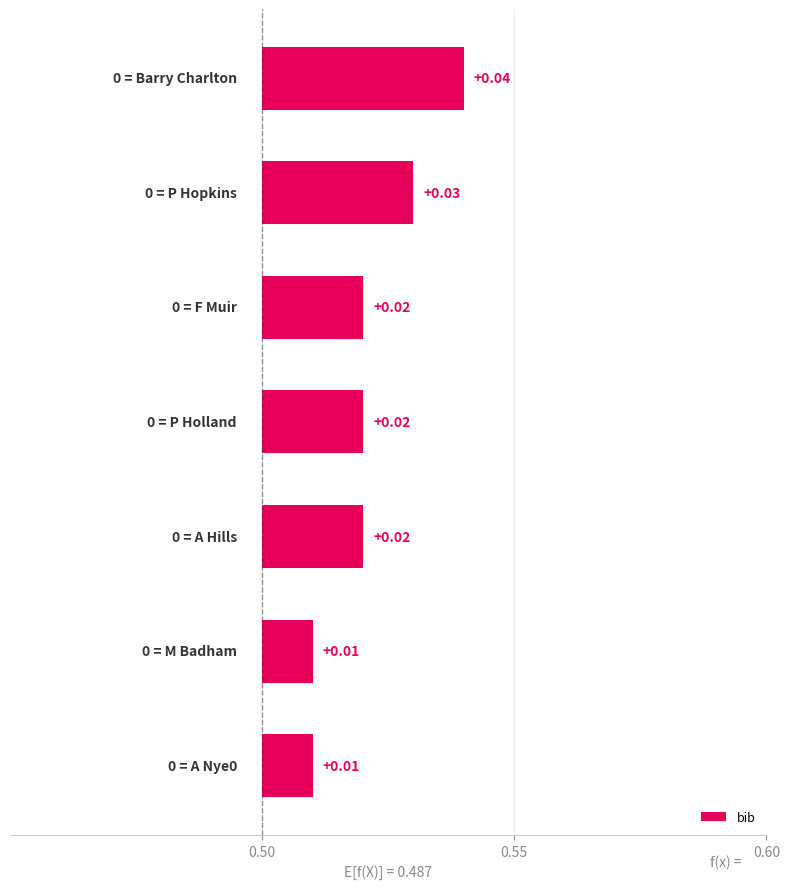

The value at 0.60 is 0.0. True or false?

False